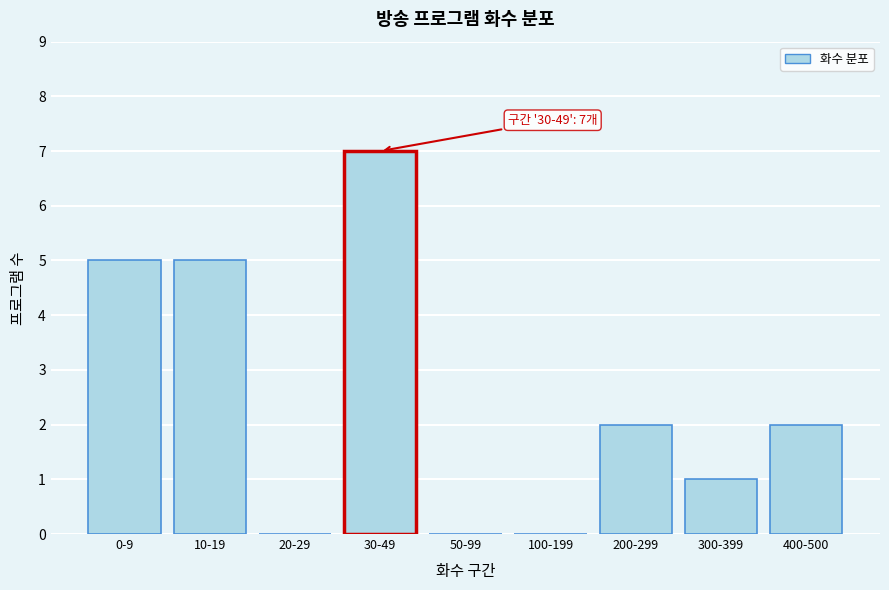

Reading left to right, extract all data points from this chart.

0-9=5	10-19=5	20-29=0	30-49=7	50-99=0	100-199=0	200-299=2	300-399=1	400-500=2